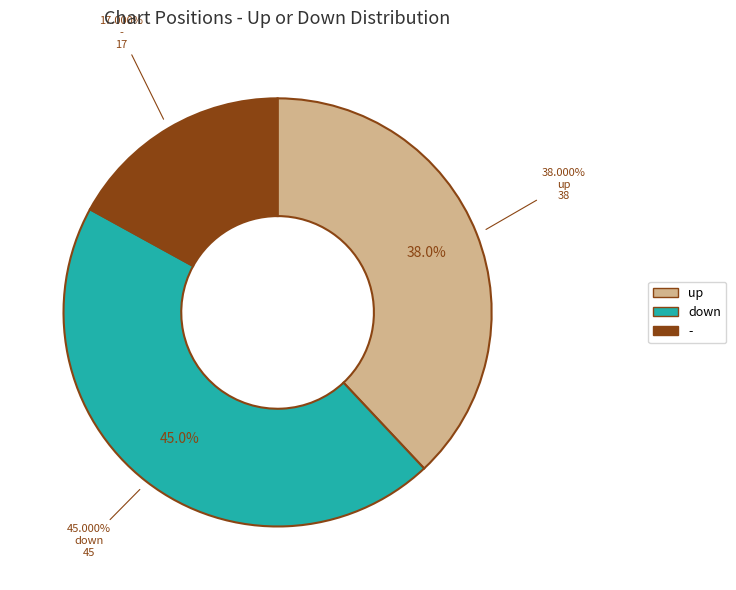

What is the ratio of the value at up to the value at down?

0.8